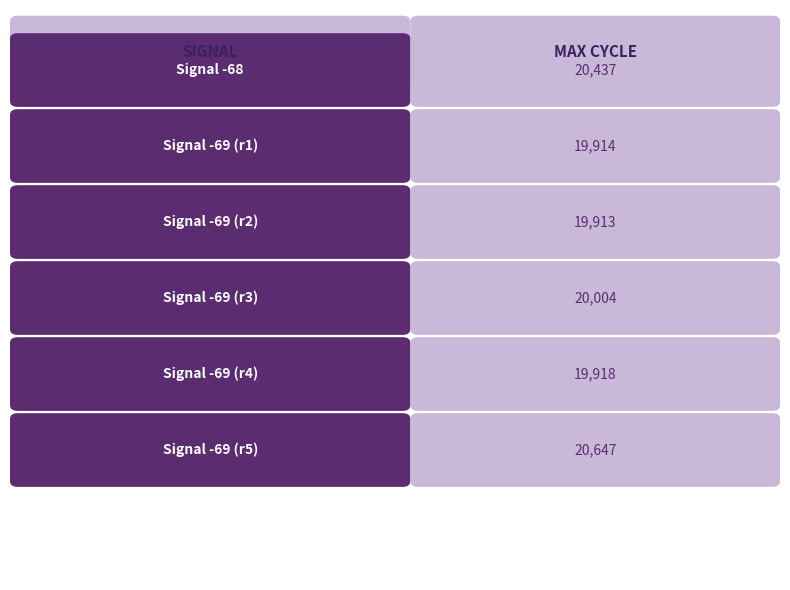

Between 6 and 7, which series saw the biggest shift?

Max_cycle